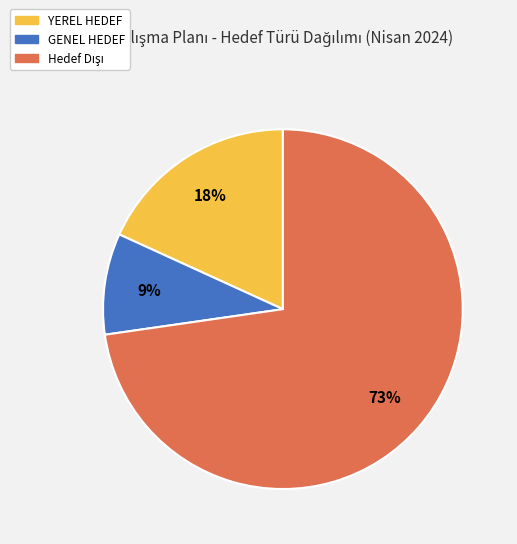

How many segments does this pie chart have?

3